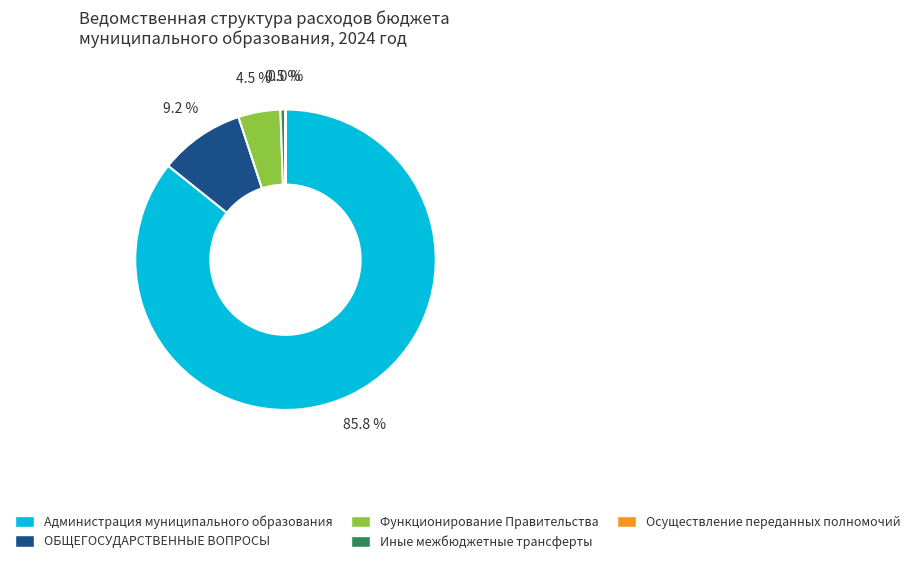

What is the ratio of the value at ОБЩЕГОСУДАРСТВЕННЫЕ ВОПРОСЫ to the value at Функционирование Правительства?

2.0